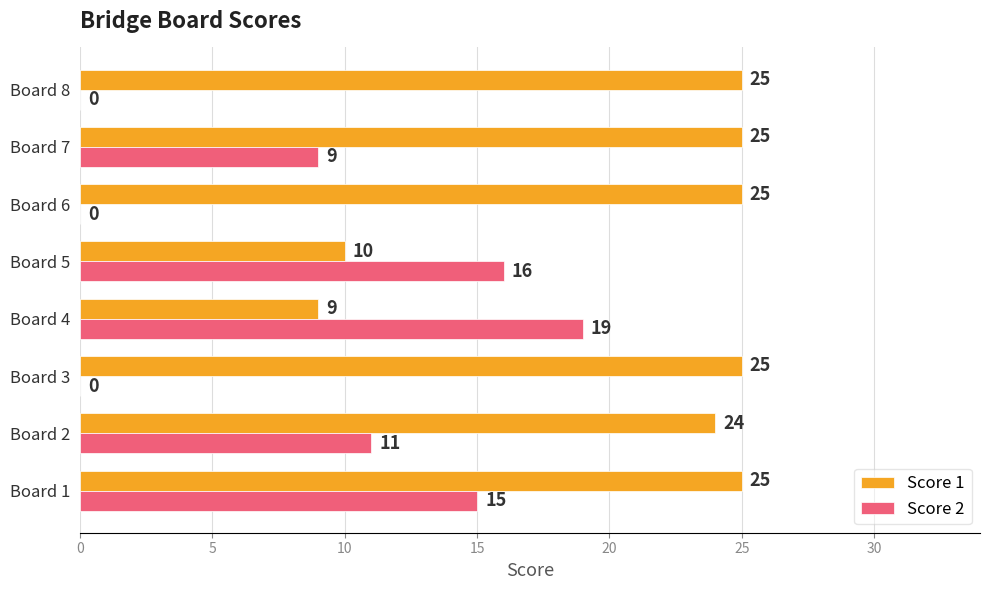

What is the approximate value of Score 1 at Board 8?

25